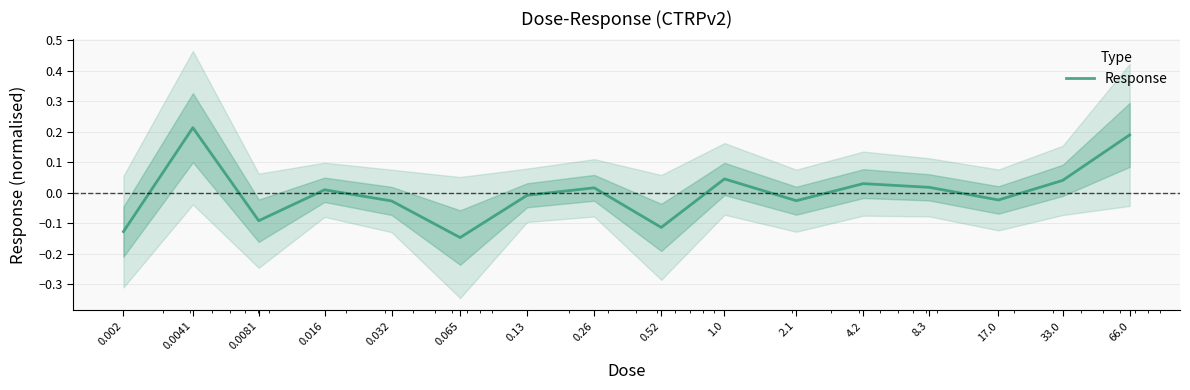

List the labels in order of value, smallest first.

0.065, 0.002, 0.52, 0.0081, 0.032, 2.1, 17.0, 0.13, 0.016, 0.26, 8.3, 4.2, 33.0, 1.0, 66.0, 0.0041